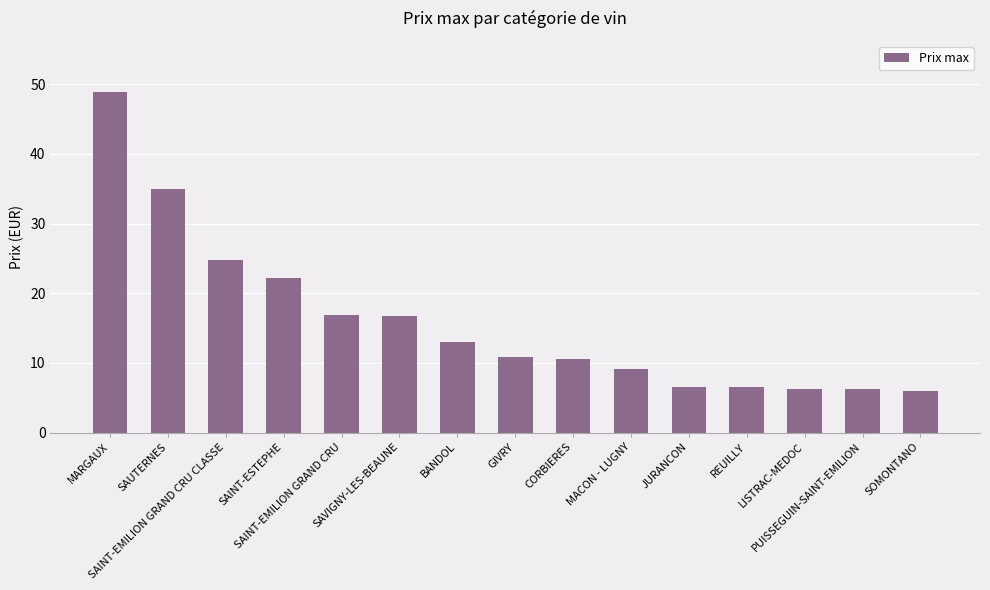

What is the label of the 2nd bar from the left?

SAUTERNES